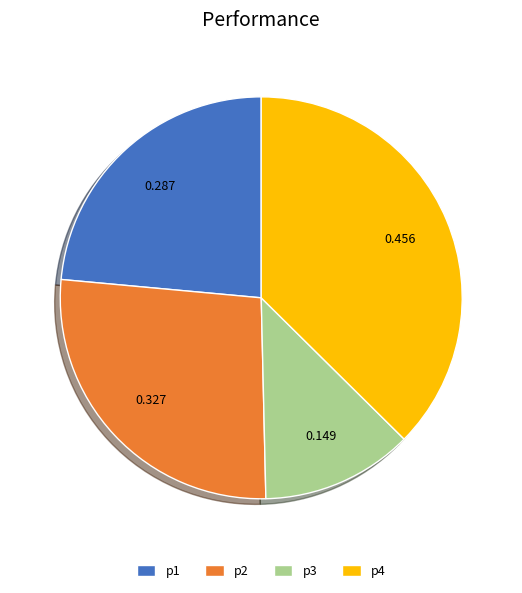

Is there a majority slice in this chart?

No